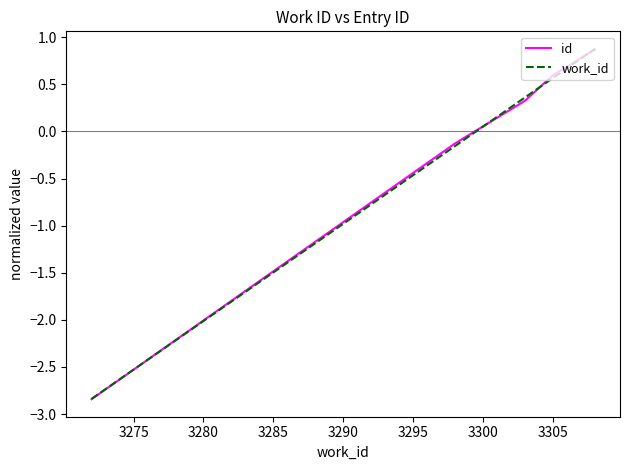

At how many categories does at least one series exceed -1?

9